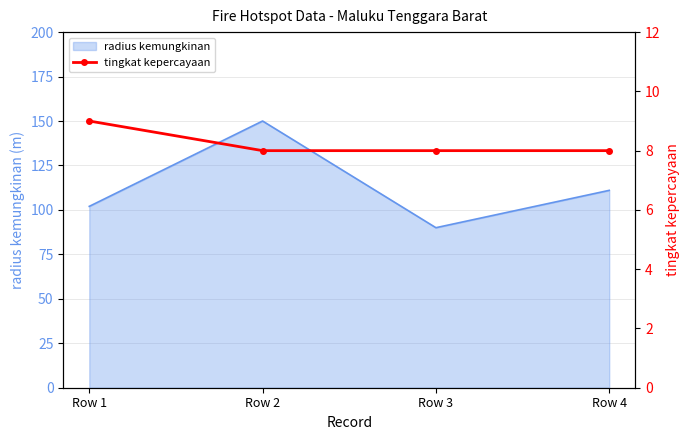

The chart shows a value of 8 at Row 4. True or false?

True